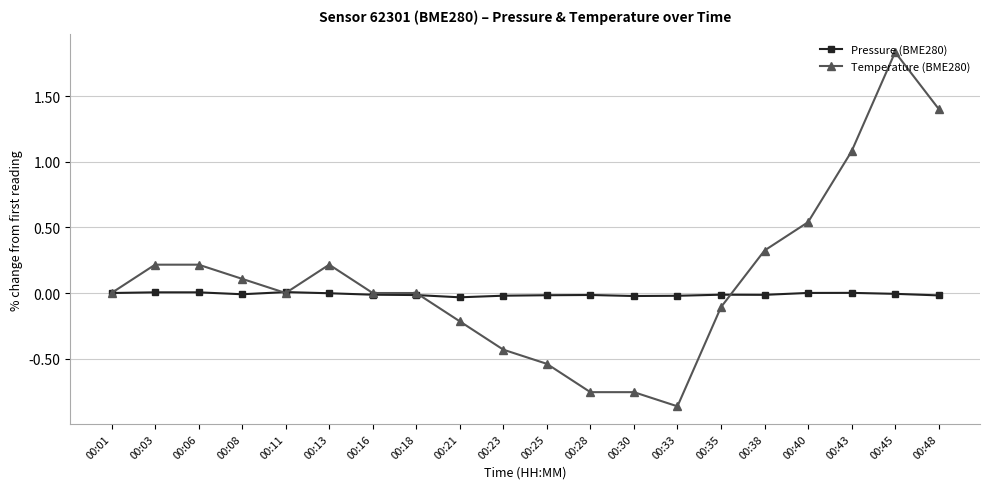

True or false: Pressure (BME280) has more than 2 interior local peaks.

True